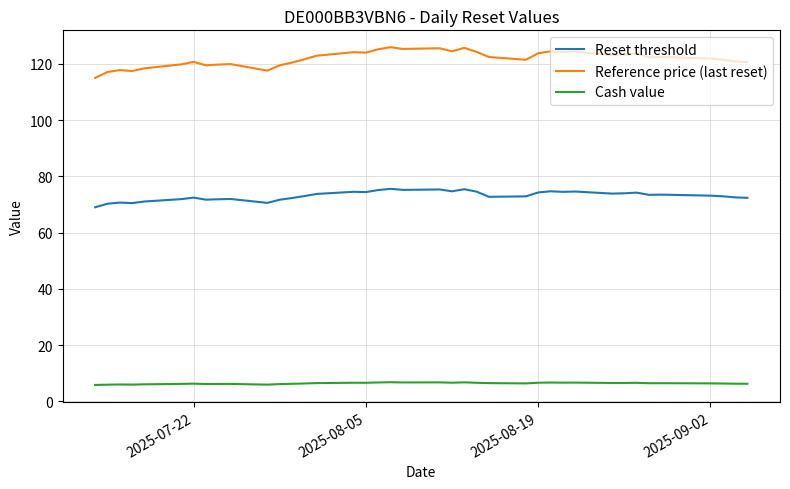

True or false: Cash value and Reset threshold cross at least once.

False